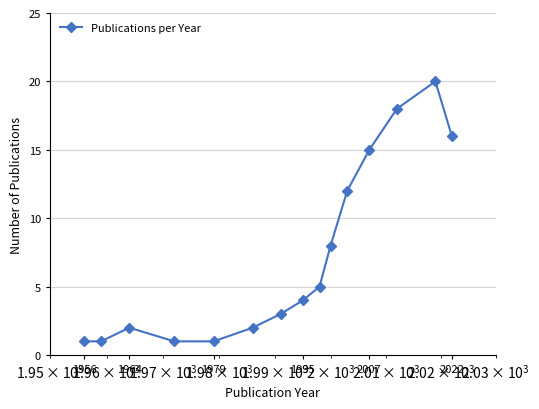

What is the maximum value shown in the chart?

20